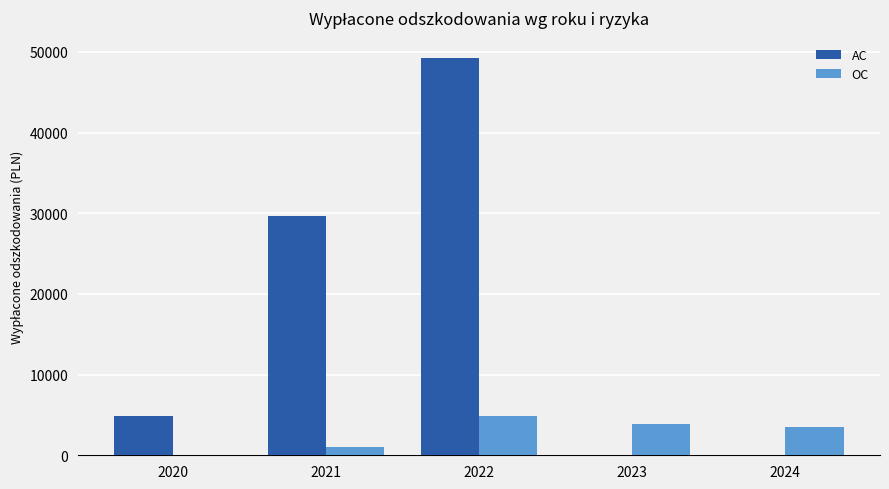

What is the spread (max minus min) of values at 2021?

28689.1